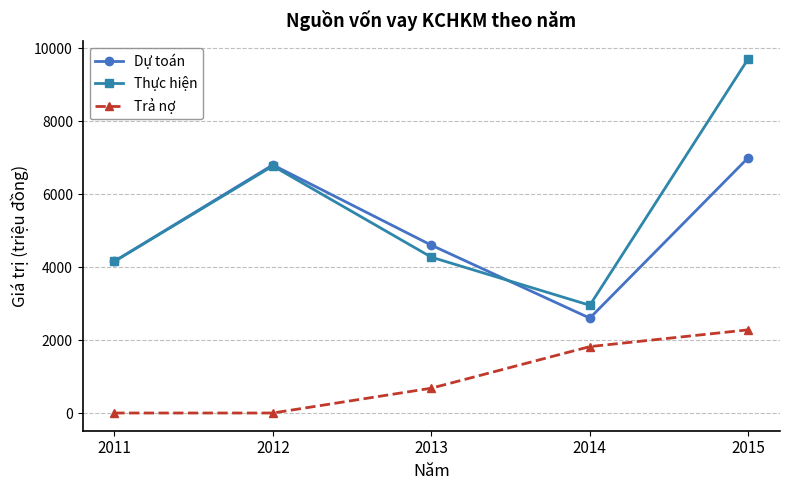

True or false: Trả nợ and Dự toán cross at least once.

False